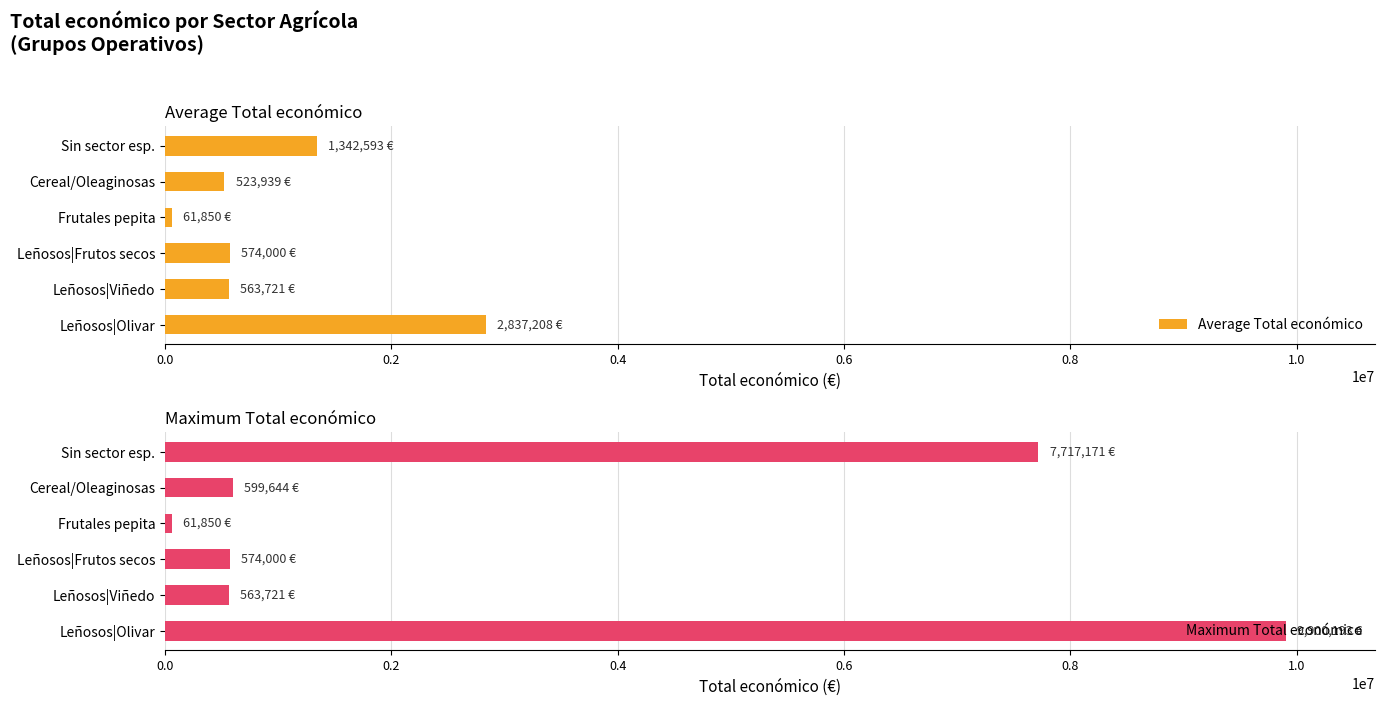

Which series has the widest spread of values?

Maximum Total económico